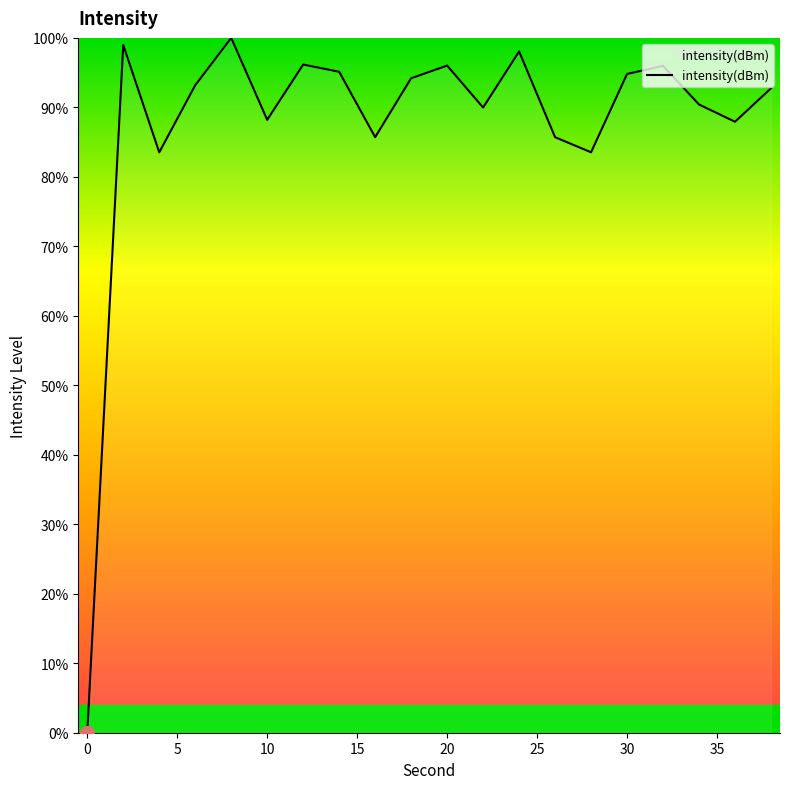

What is the maximum value shown in the chart?

100.0